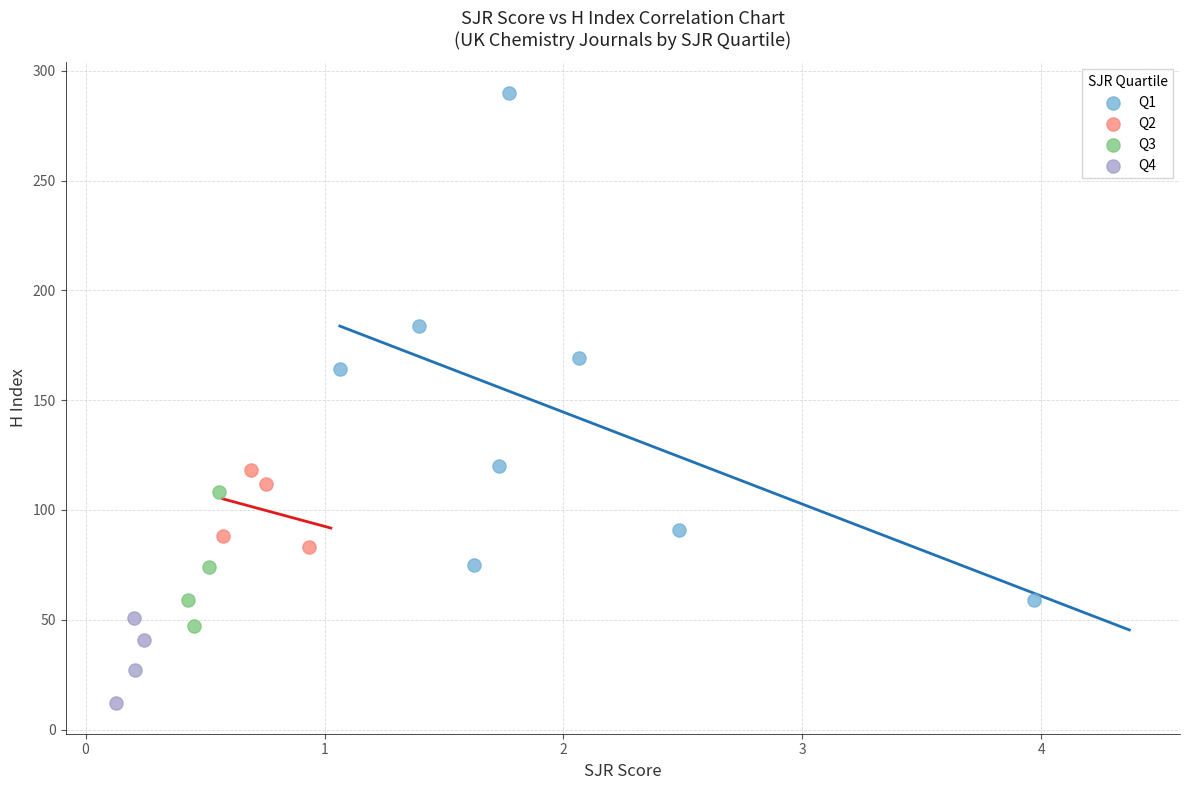

Which series contains the highest Y value?

Q1